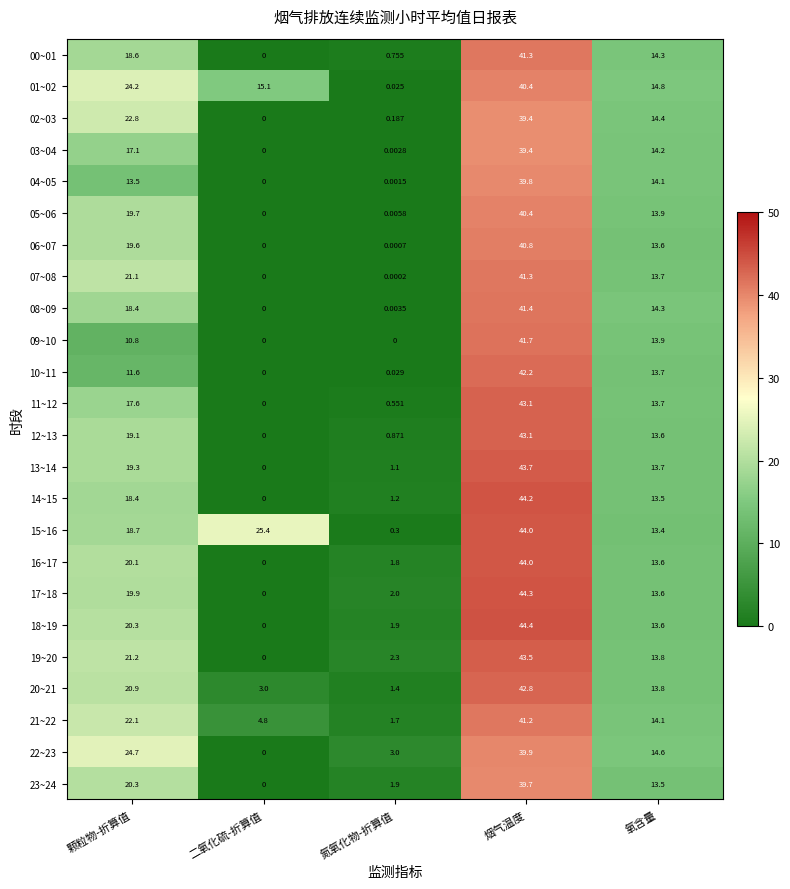

Where is 11~12 nearest to the value 21?

颗粒物-折算值